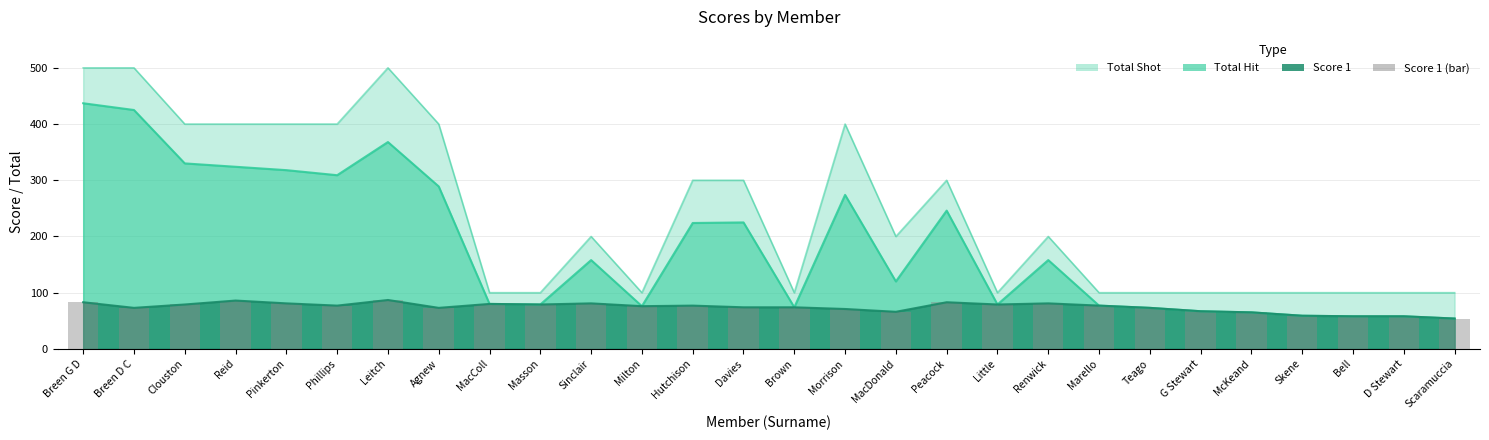

The chart shows a value of 147 at Breen G D. True or false?

False